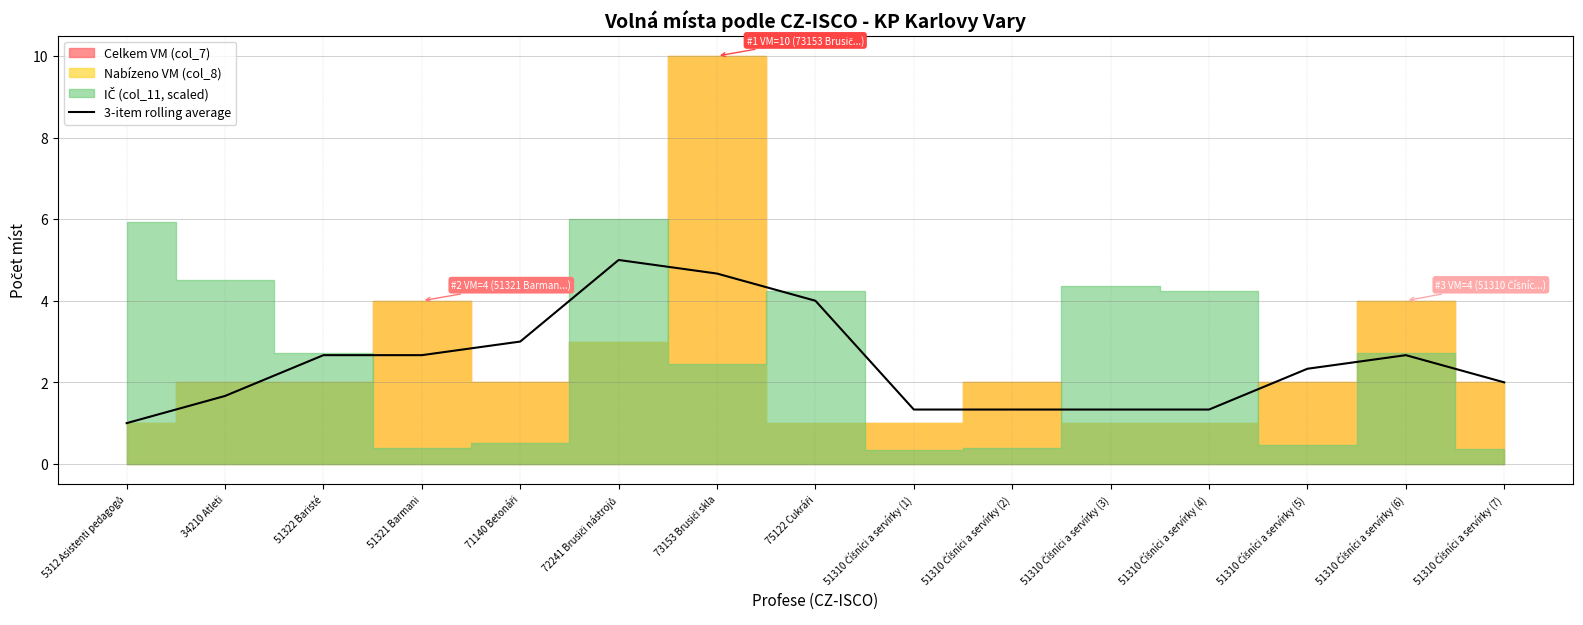

Rank the categories by value from lowest to highest.

5312 Asistenti pedagogů, 51310 Číšníci a servírky (1), 51310 Číšníci a servírky (2), 51310 Číšníci a servírky (3), 51310 Číšníci a servírky (4), 34210 Atleti, 51310 Číšníci a servírky (7), 51310 Číšníci a servírky (5), 51322 Baristé, 51321 Barmani, 51310 Číšníci a servírky (6), 71140 Betonáři, 75122 Cukráři, 73153 Brusiči skla, 72241 Brusiči nástrojů